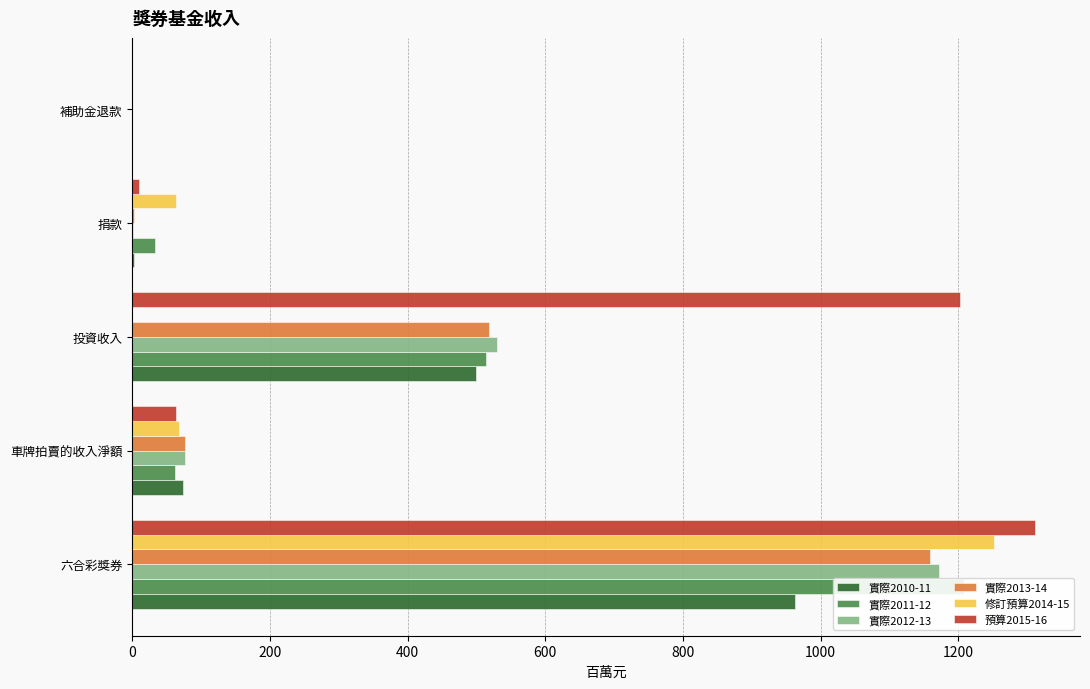

Rank the series at 六合彩獎券 from highest to lowest value.

預算2015-16, 修訂預算2014-15, 實際2011-12, 實際2012-13, 實際2013-14, 實際2010-11